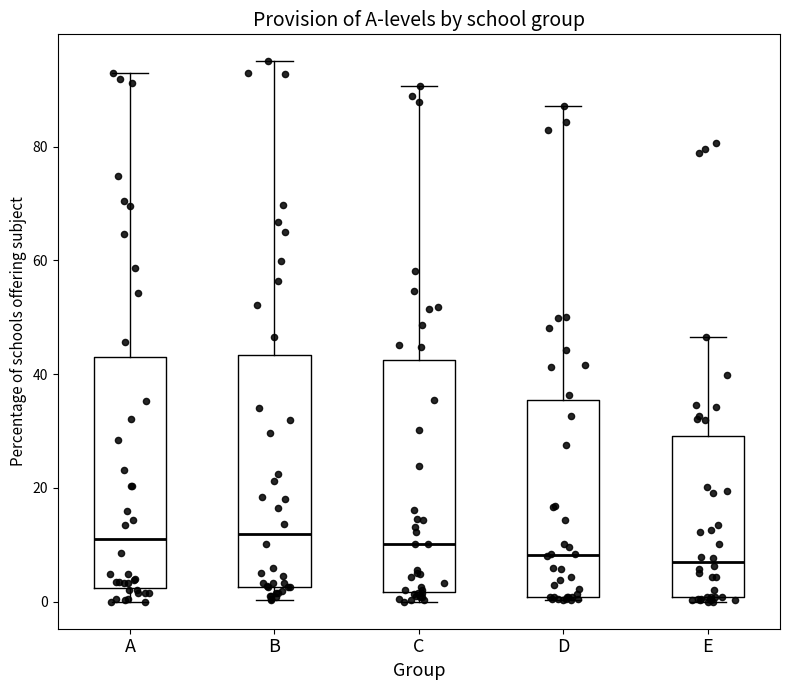

Reading left to right, transcribe this box plot: for each box, give where its median line is, the range the box spans, and where its two whiskers end, as read against the y-axis. The values are not printed on the chart, so give them approximately, as read against the axis.

A: median 12, box 2 to 44, whiskers 0 to 92
B: median 12, box 2 to 44, whiskers 0 to 96
C: median 10, box 2 to 42, whiskers 0 to 90
D: median 8, box 0 to 36, whiskers 0 to 88
E: median 6, box 0 to 30, whiskers 0 (just below the box's lower edge) to 46